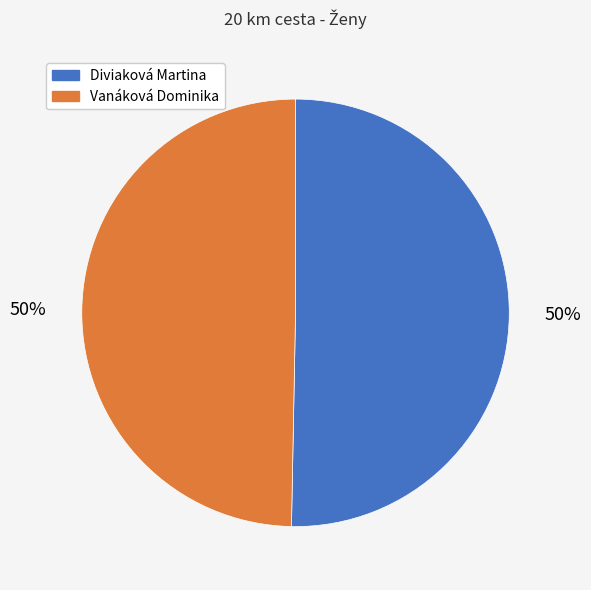

To the nearest percent, what portion does Vanáková Dominika represent?

50%